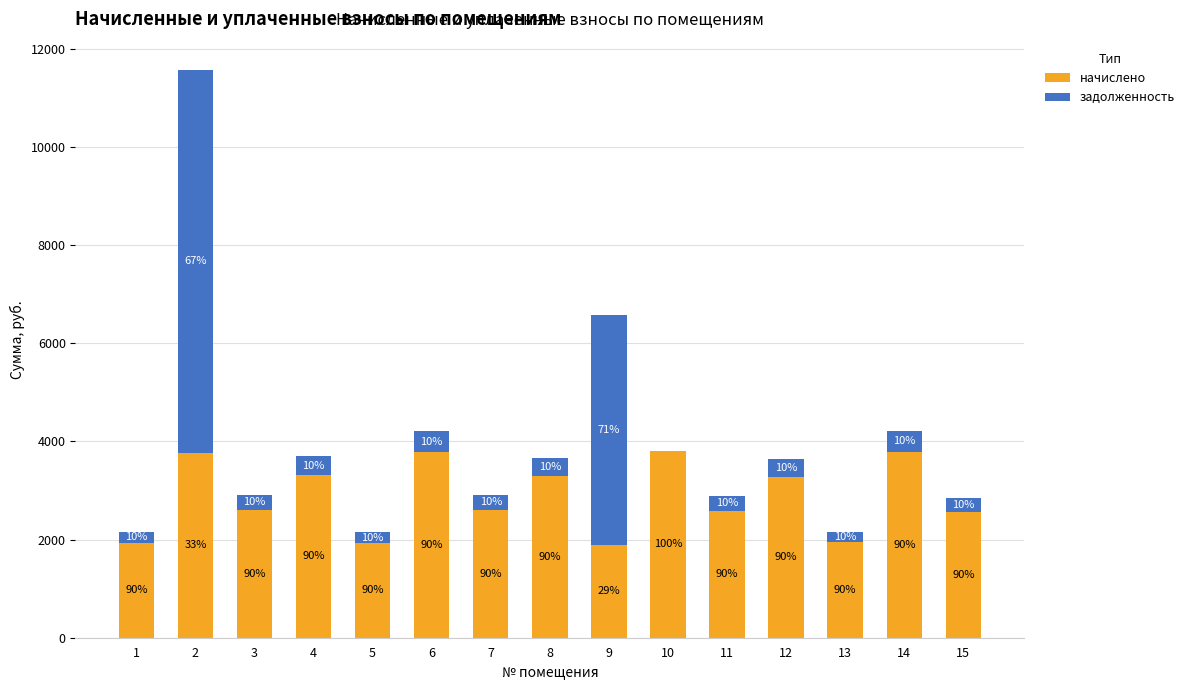

Where does the задолженность series first go above 290?

2